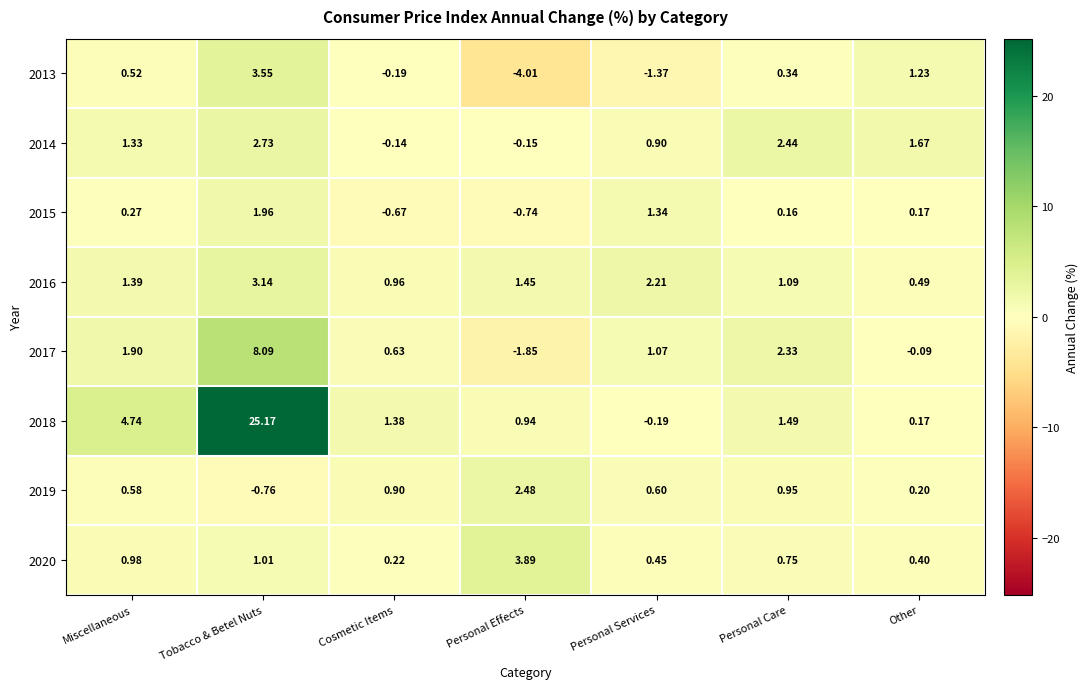

At which label does 2015 first exceed 0?

Miscellaneous